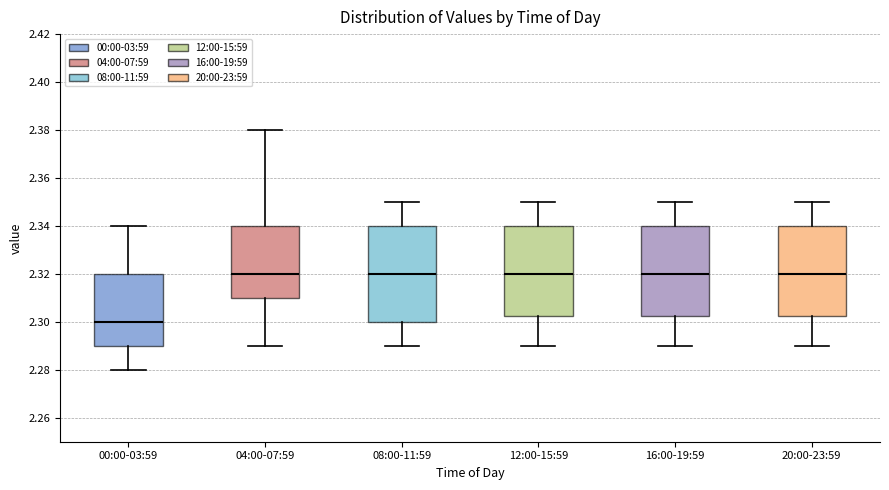

Reading left to right, read every box against the y-axis: the position of its median line, the range the box covers, and the ends of its whiskers. The values are not printed on the chart, so give them approximately, as read against the axis.

00:00-03:59: median 2.300, box 2.290 to 2.320, whiskers 2.280 to 2.340
04:00-07:59: median 2.320, box 2.310 to 2.340, whiskers 2.290 to 2.380
08:00-11:59: median 2.320, box 2.300 to 2.340, whiskers 2.290 to 2.350
12:00-15:59: median 2.320, box 2.302 to 2.340, whiskers 2.290 to 2.350
16:00-19:59: median 2.320, box 2.302 to 2.340, whiskers 2.290 to 2.350
20:00-23:59: median 2.320, box 2.302 to 2.340, whiskers 2.290 to 2.350